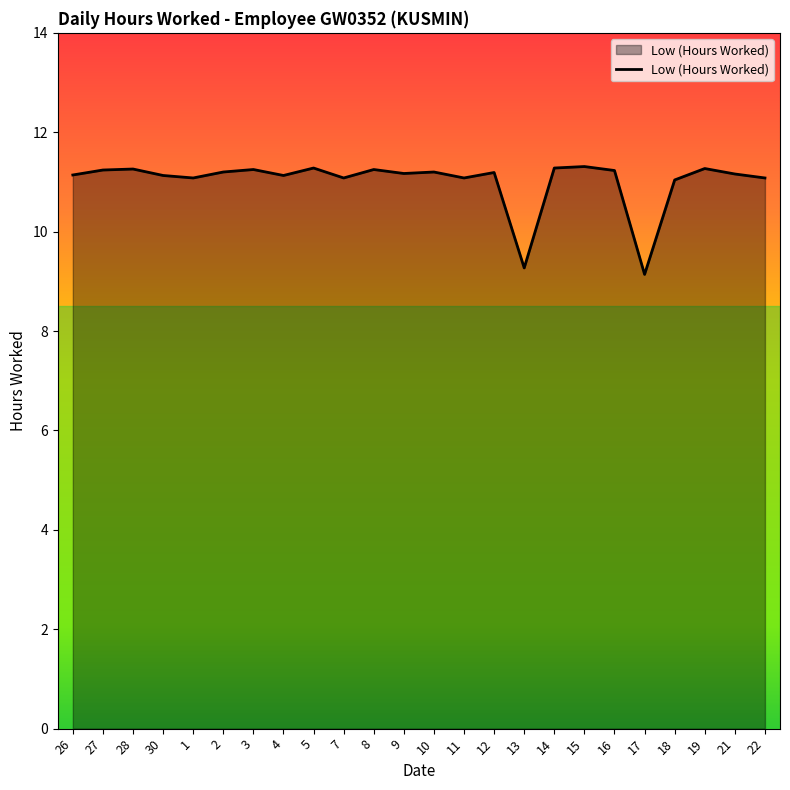

The chart shows a value of 11.2 at 12. True or false?

True